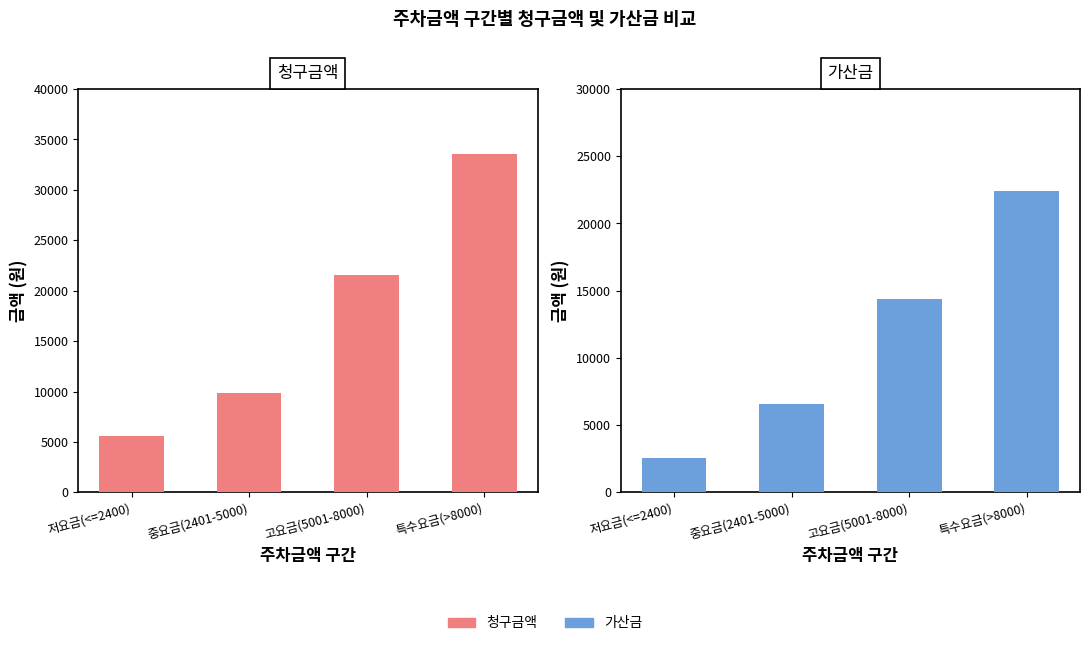

How many groups of bars are there?

4